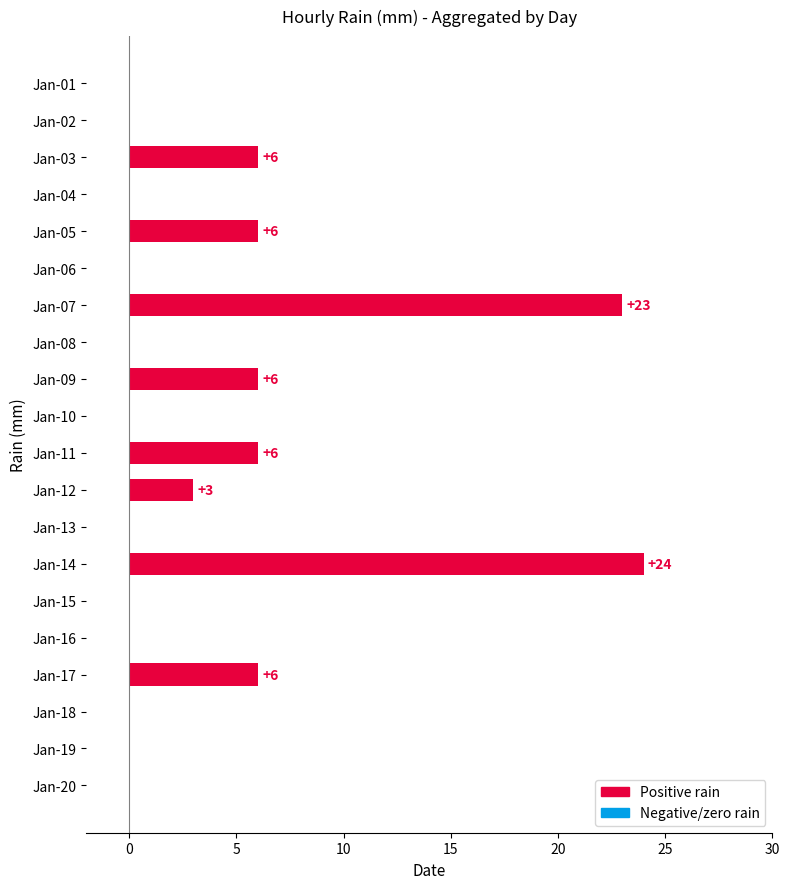

True or false: the data shows 6 at Jan-17.

True